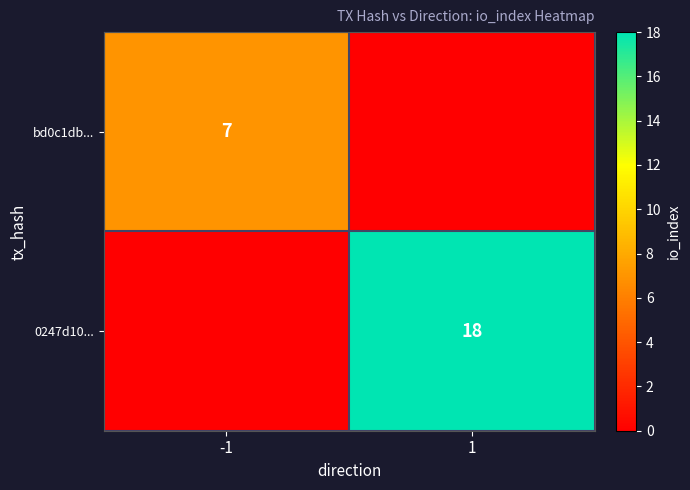

Is the value of bd0c1db... at -1 greater than the value of 0247d10... at 1?

No